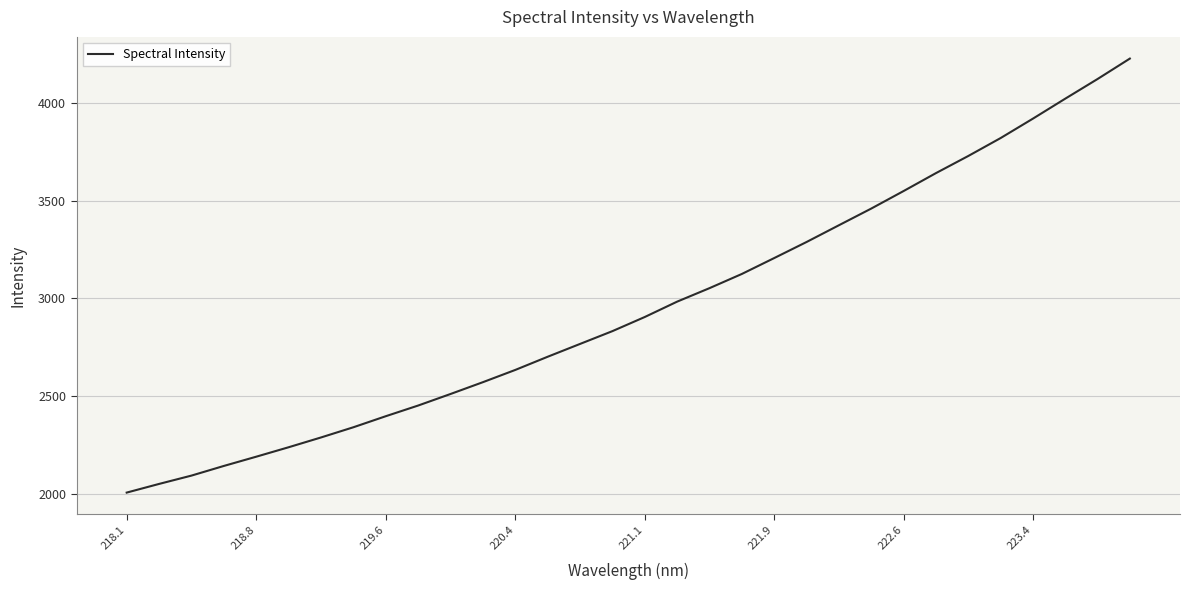

What is the difference between the maximum and minimum values?

2222.4